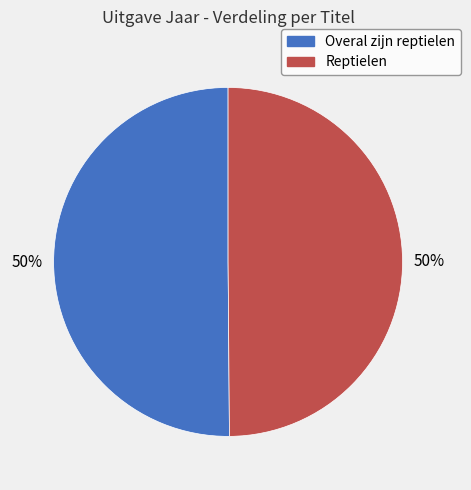

Count the number of slices in the pie.

2